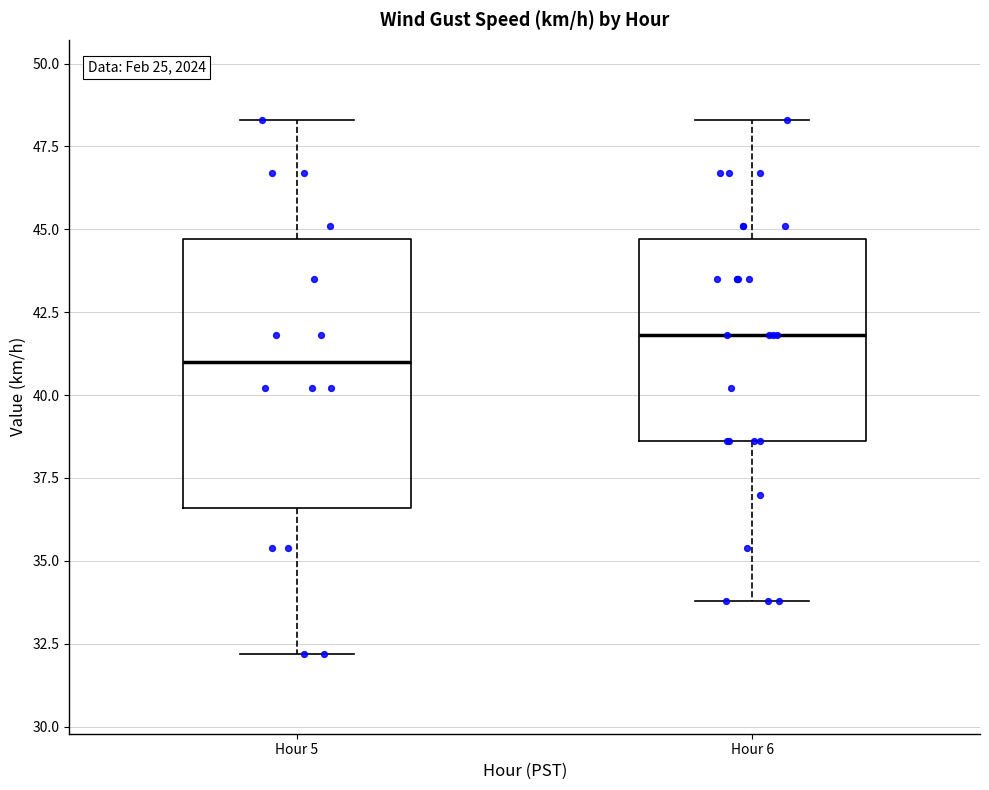

Which box's median line is the highest?

Hour 6